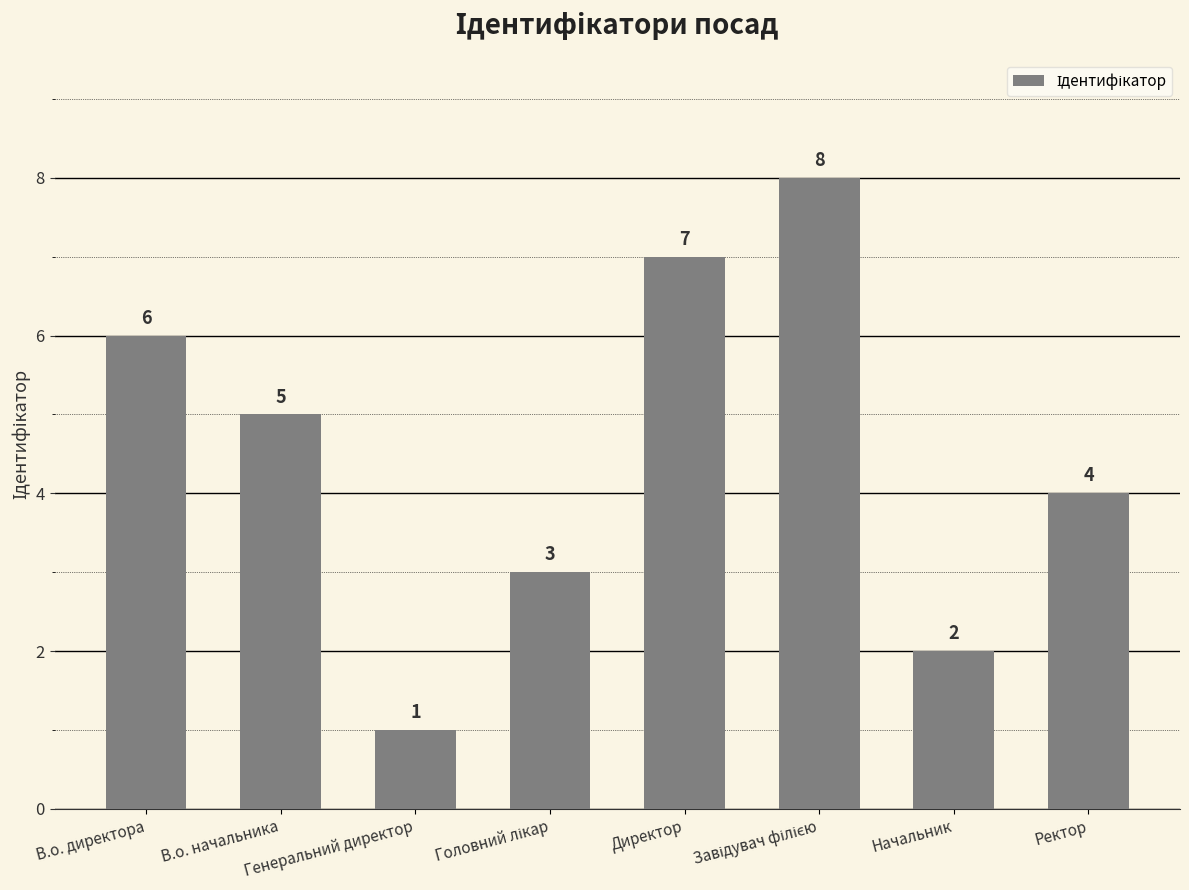

How many values are below 5?

4